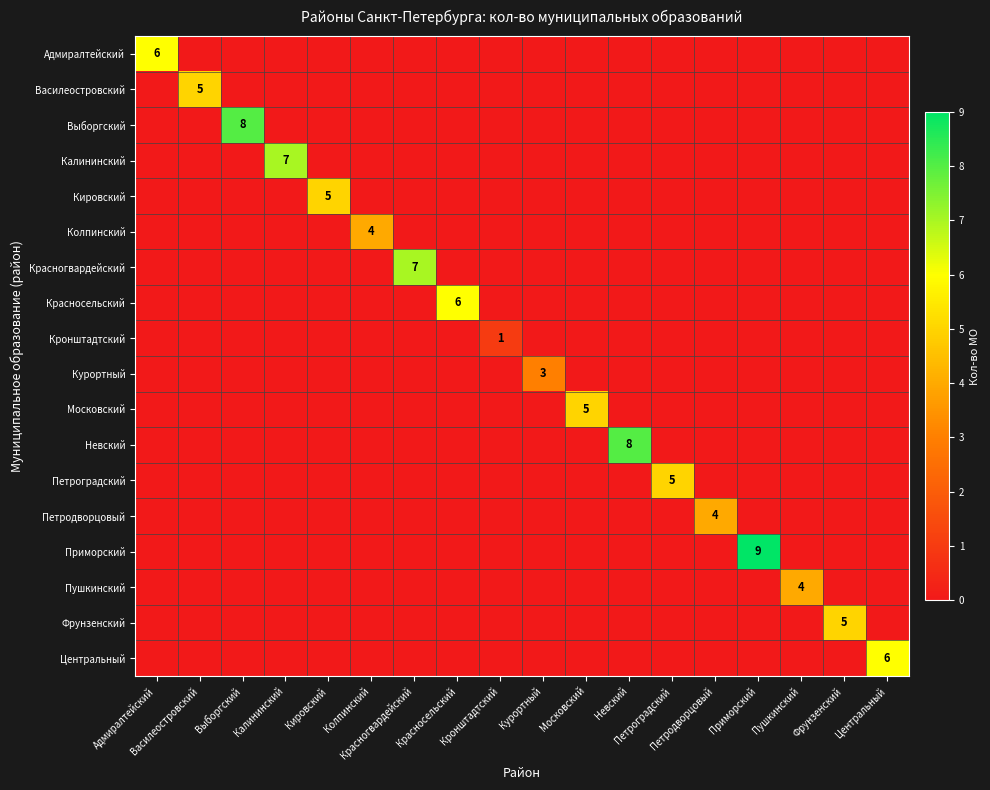

What is the difference between the Петроградский values at Петроградский and Центральный?

5